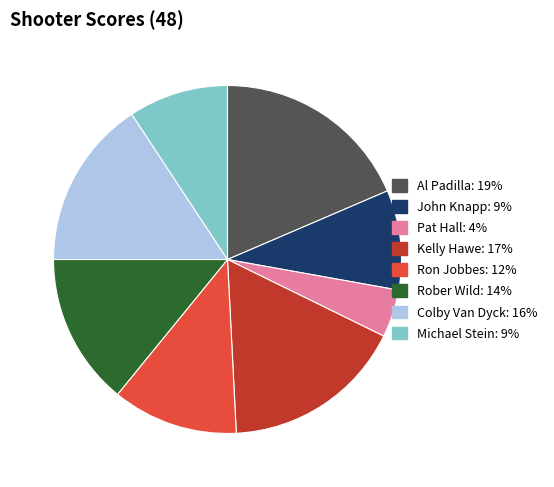

Is there a majority slice in this chart?

No